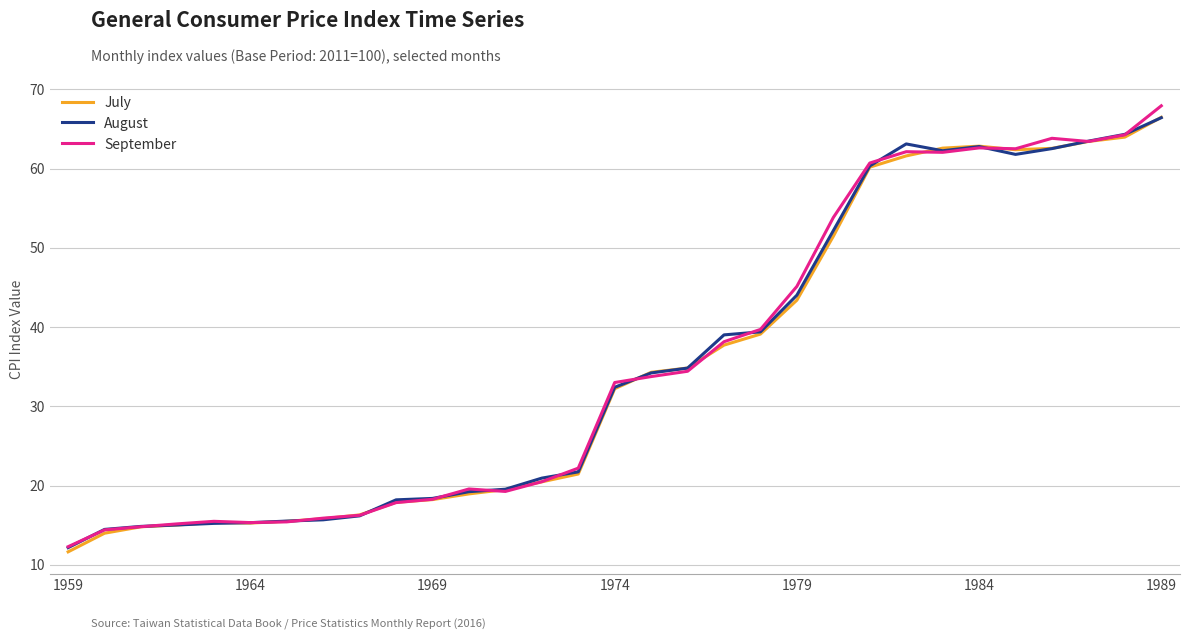

How many lines are shown in the chart?

3